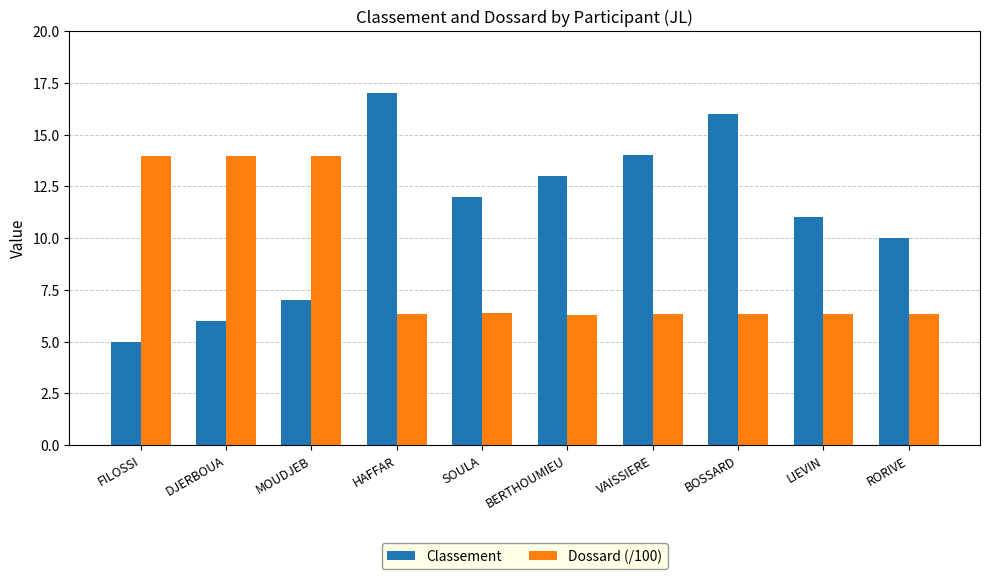

Count the number of categories in the chart.

10